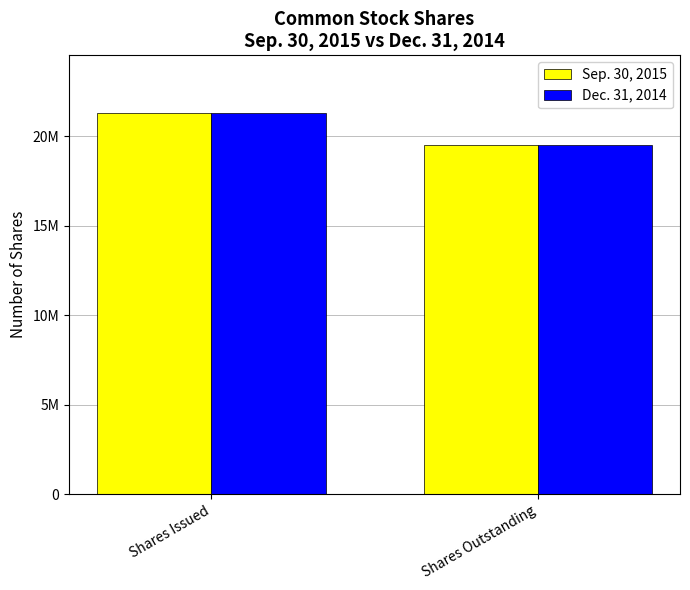

Does the chart contain any negative values?

No